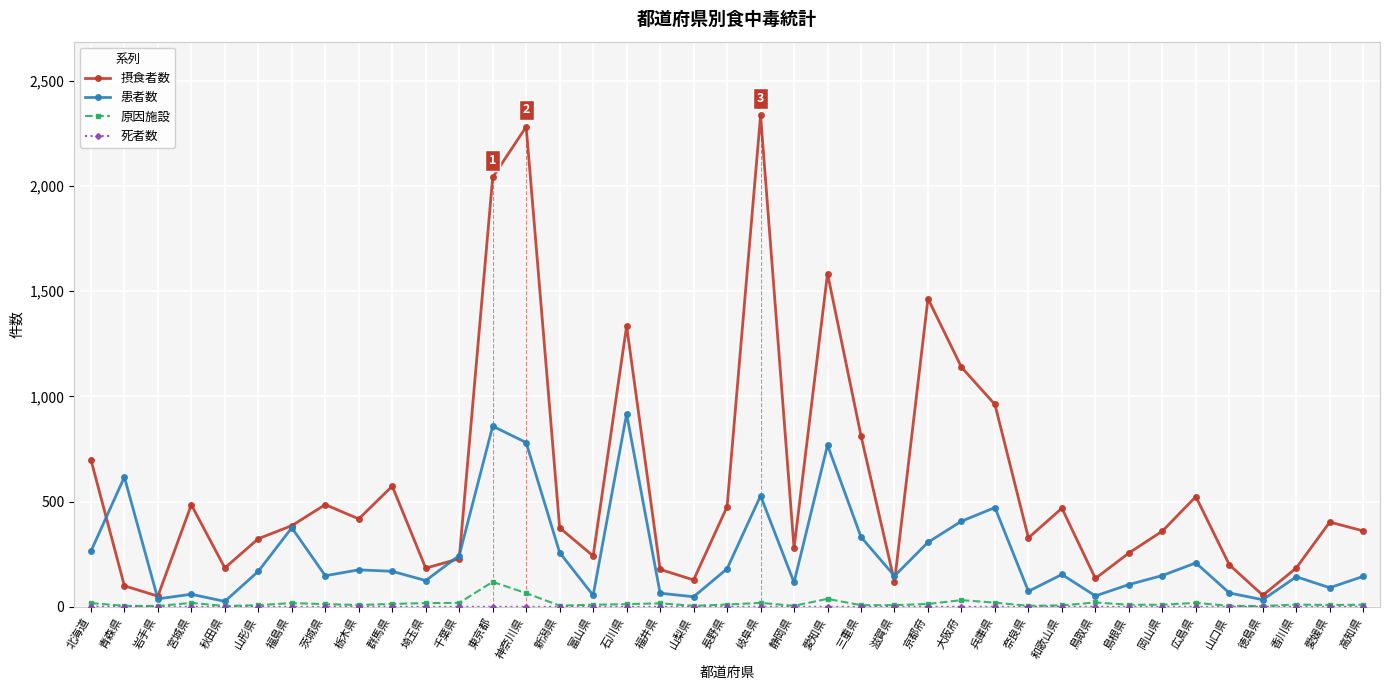

Which series has the largest range (max minus min)?

摂食者数